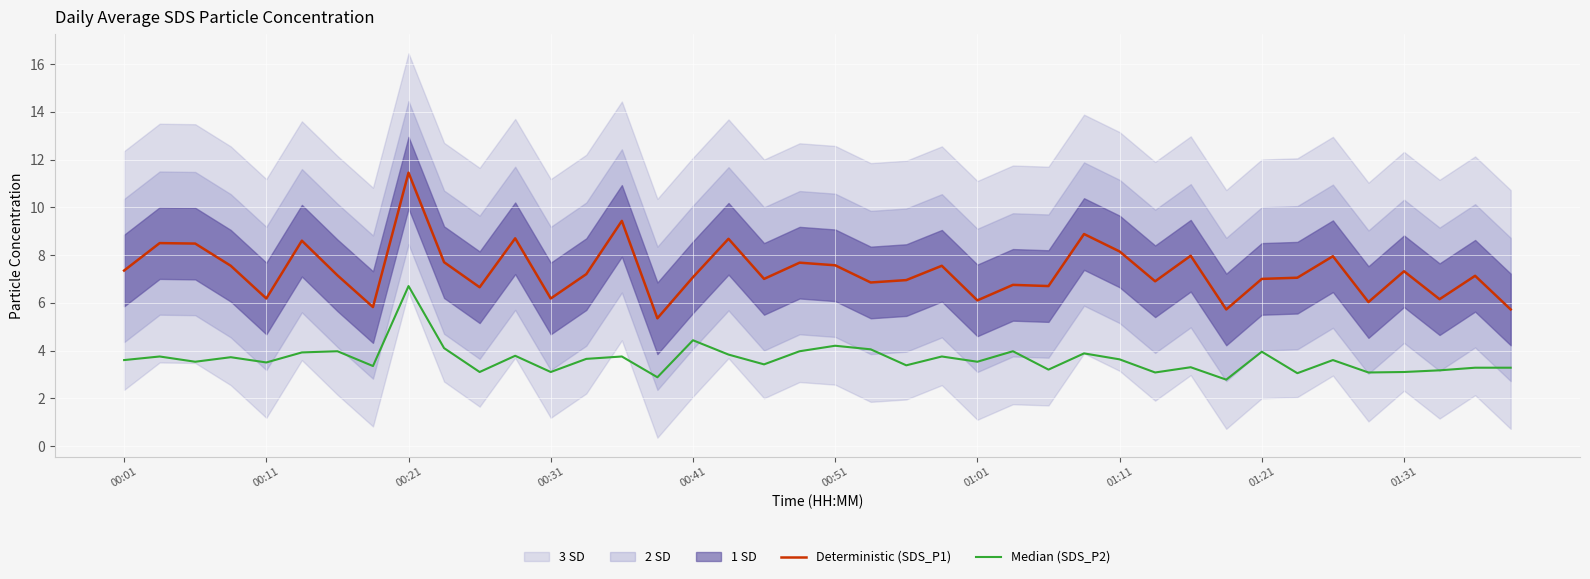

How many lines are shown in the chart?

2